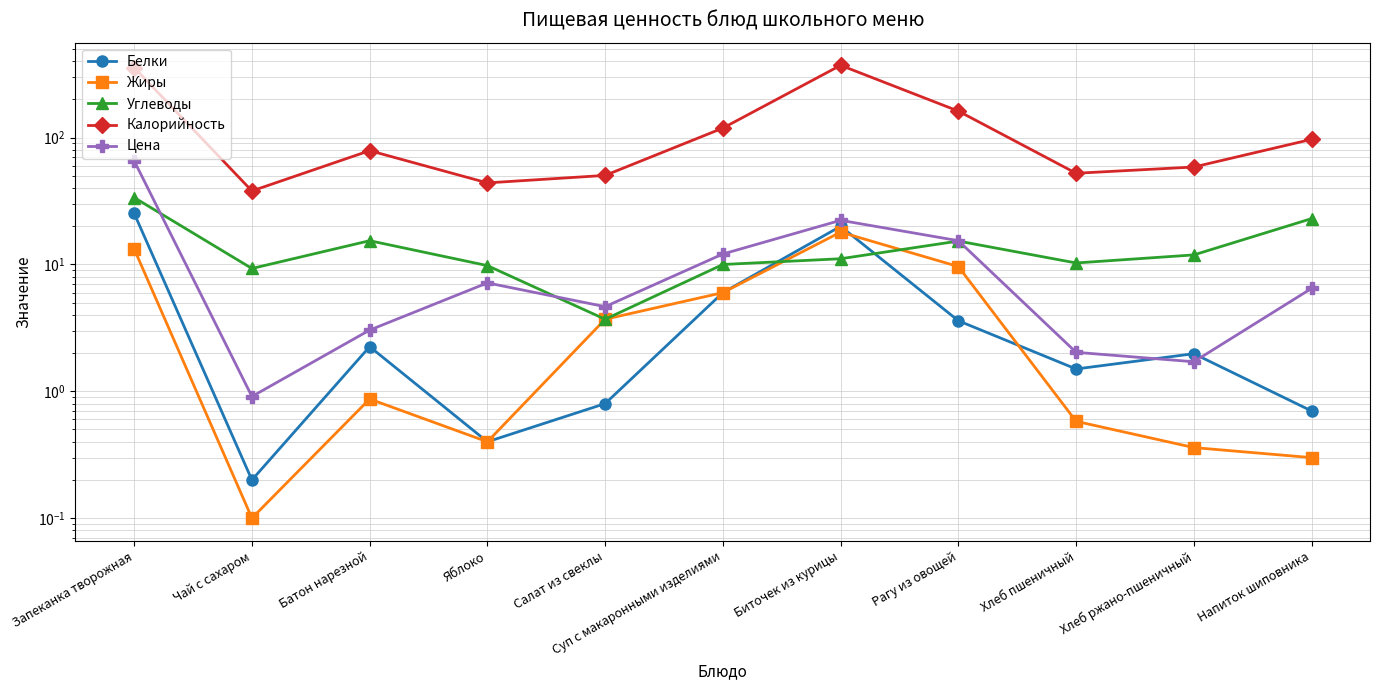

Read the Жиры value at Суп с макаронными изделиями.

6.0